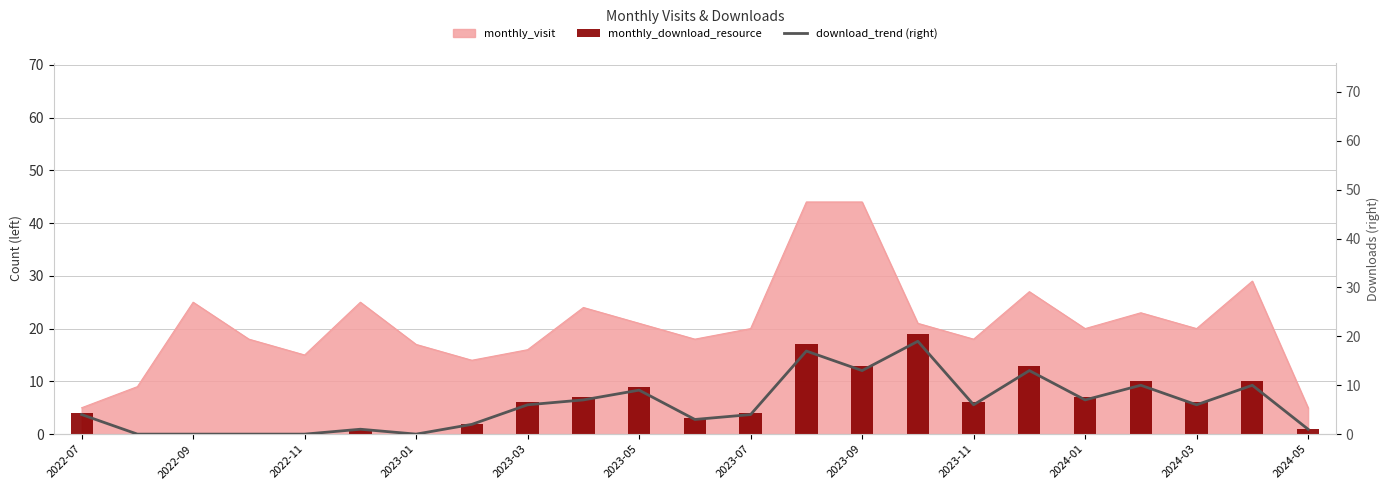

What is the difference between the second highest and second lowest values in the download_trend (right) series?

17